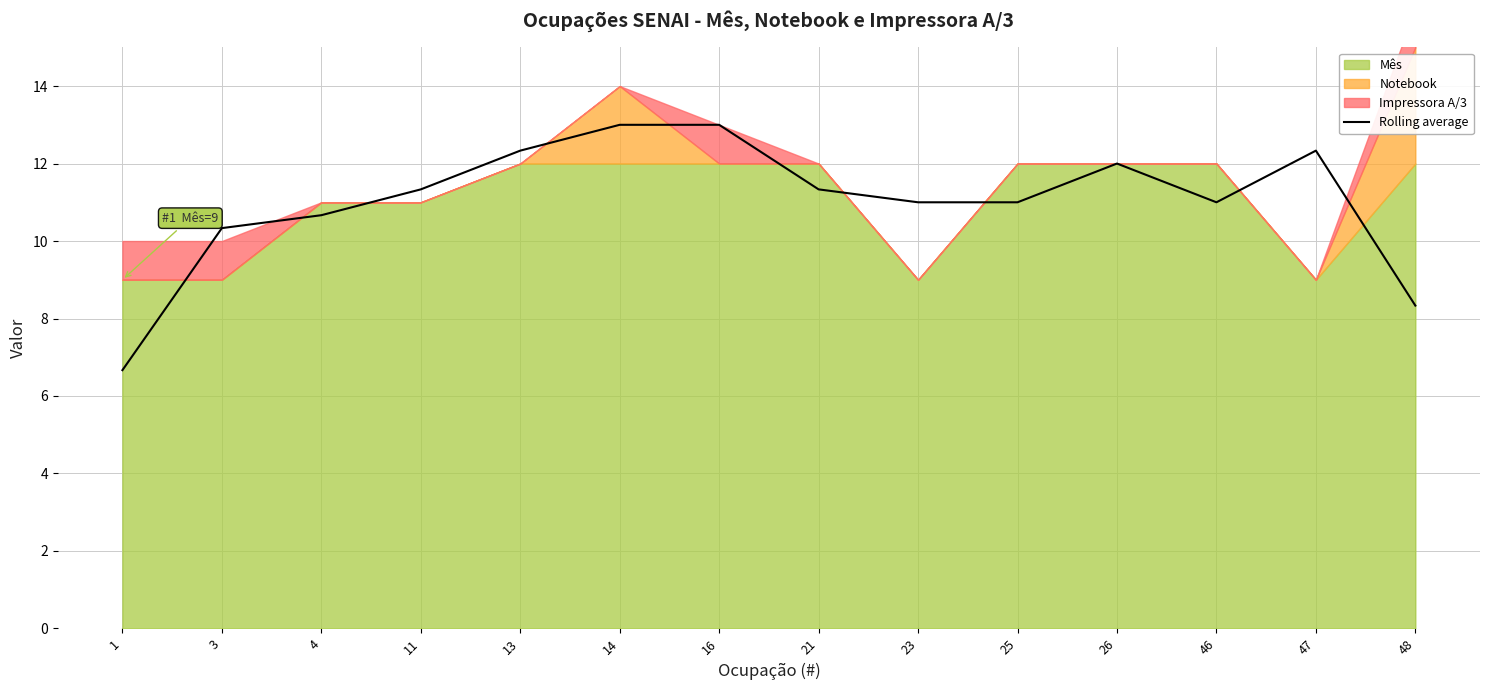

True or false: the data shows 14.7 at 23.

False